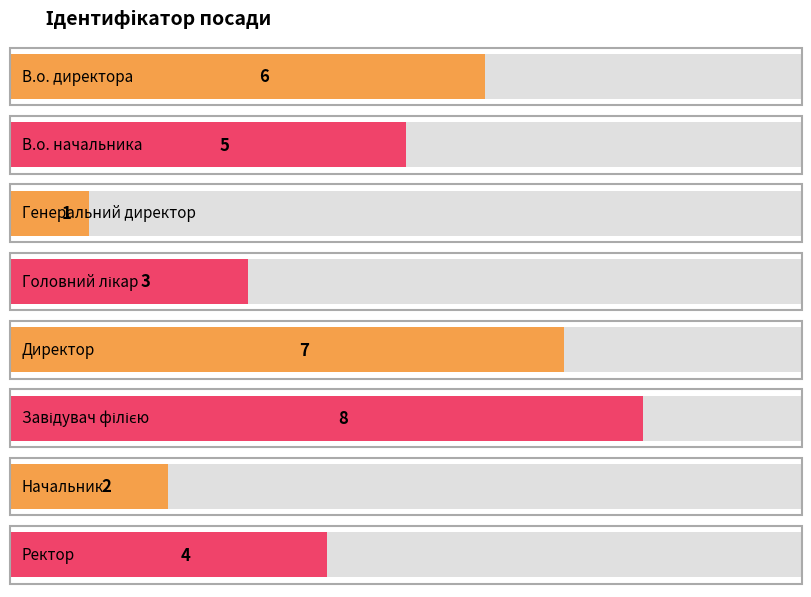

At which label does the data first exceed 5?

В.о. директора